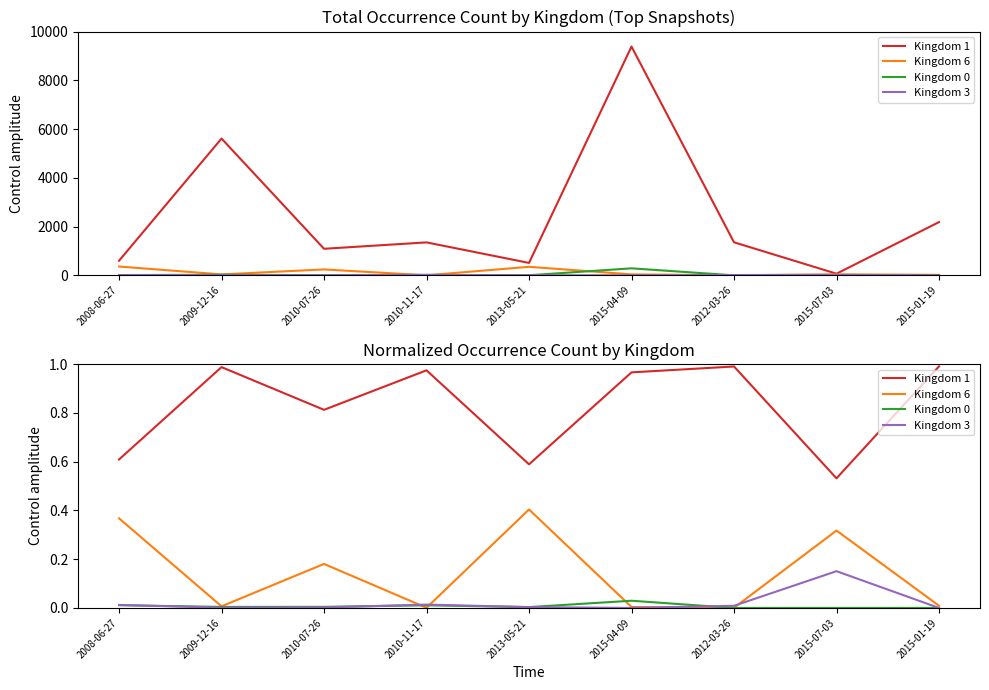

True or false: Kingdom 6 has more than 1 interior local peaks.

True